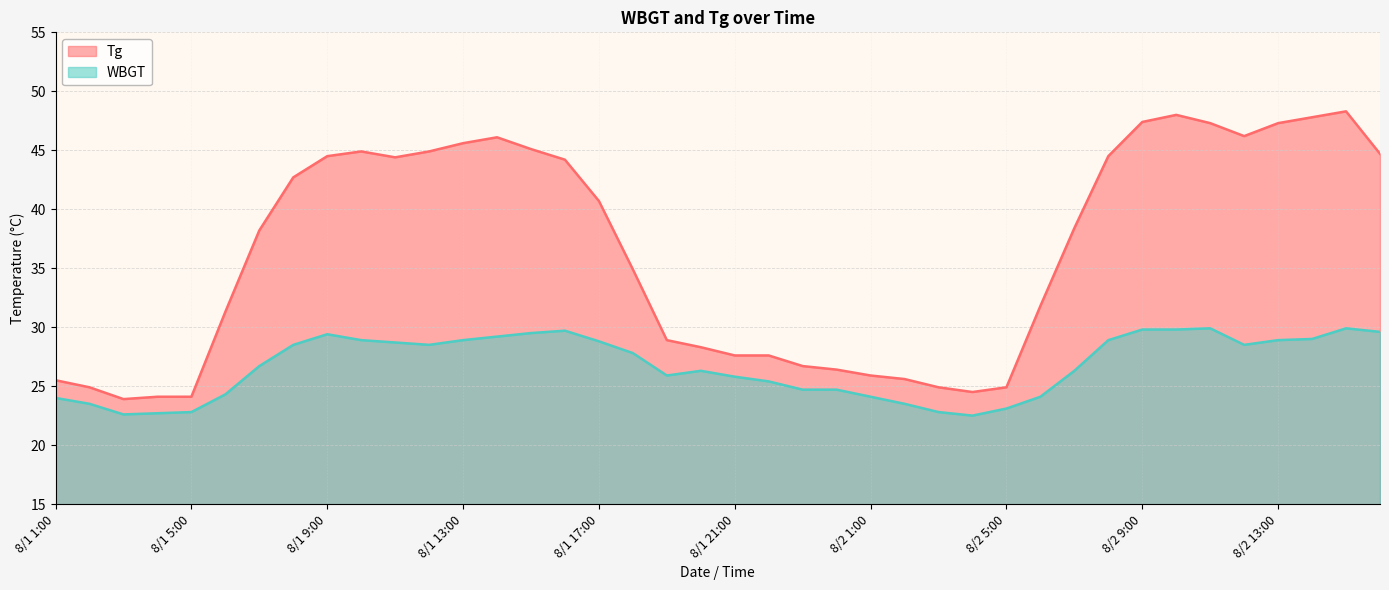

At which category does Tg reach its first local valley?

8/1 3:00